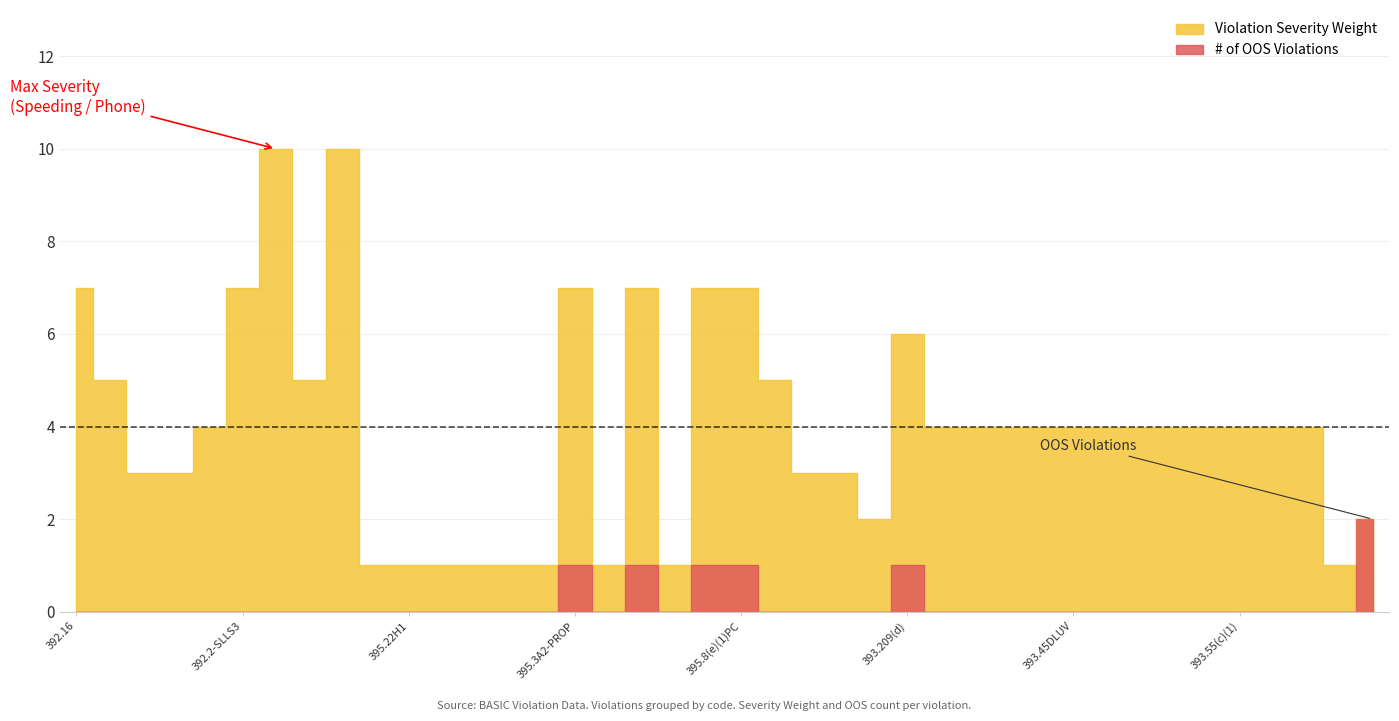

Where is the first local maximum for Violation Severity Weight?

392.2-SLLS4